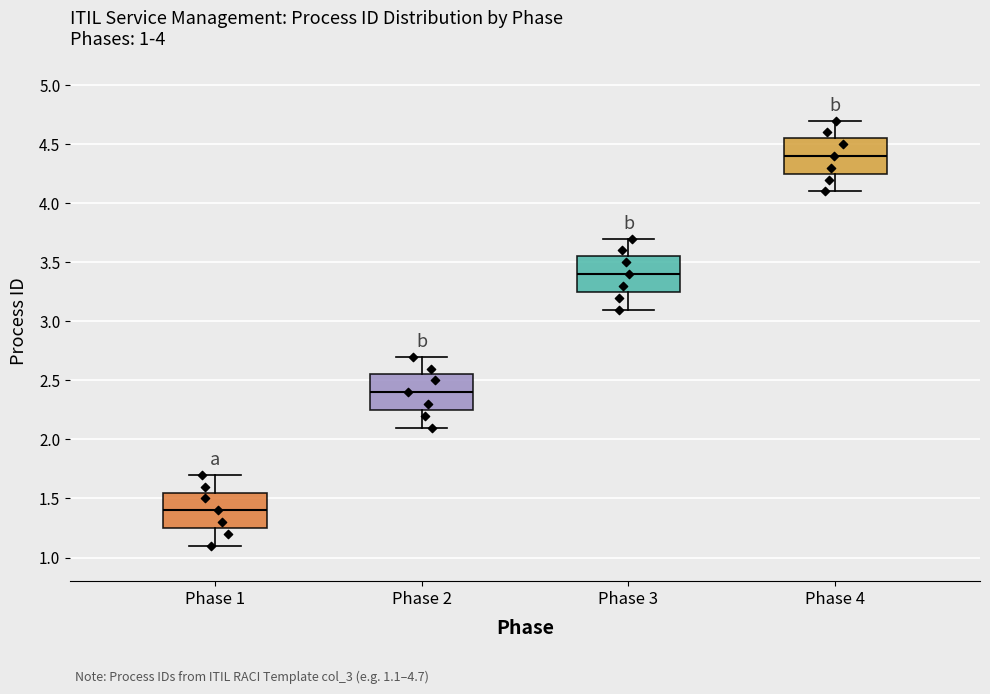

Which box's median line is the lowest?

Phase 1